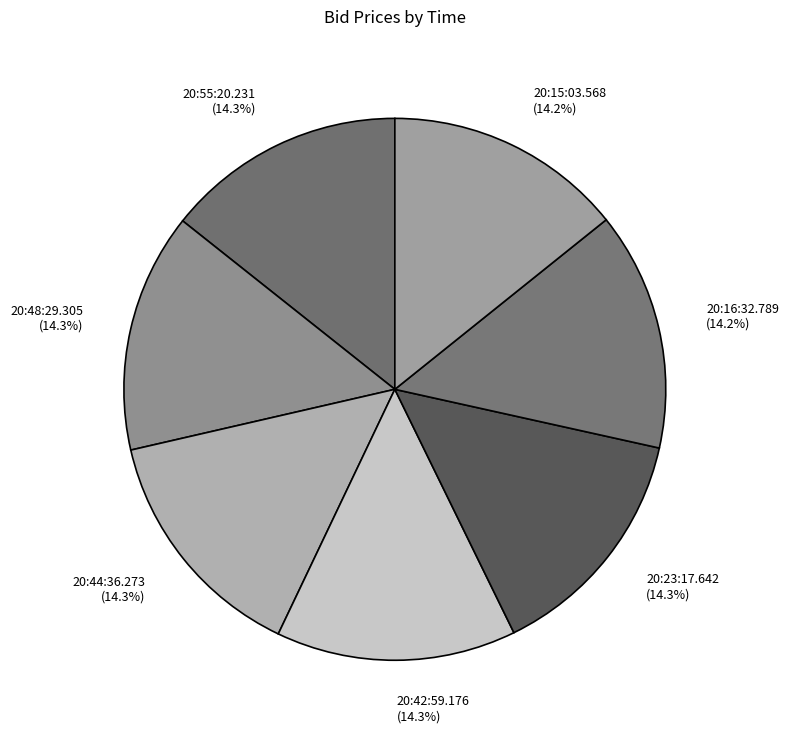

The 20:48:29.305 slice represents 2% of the pie. True or false?

False